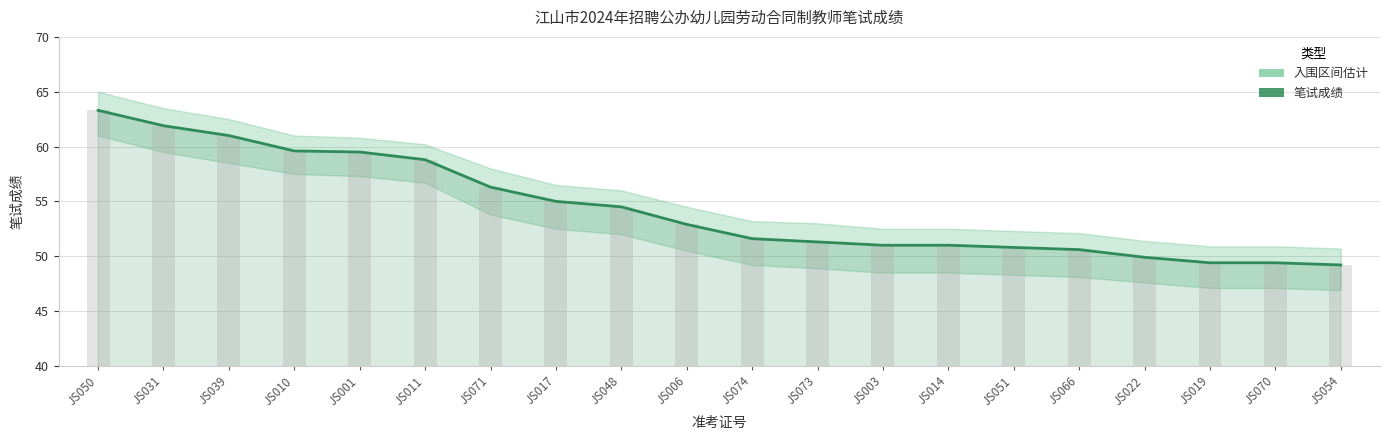

Does the chart contain stacked bars?

No